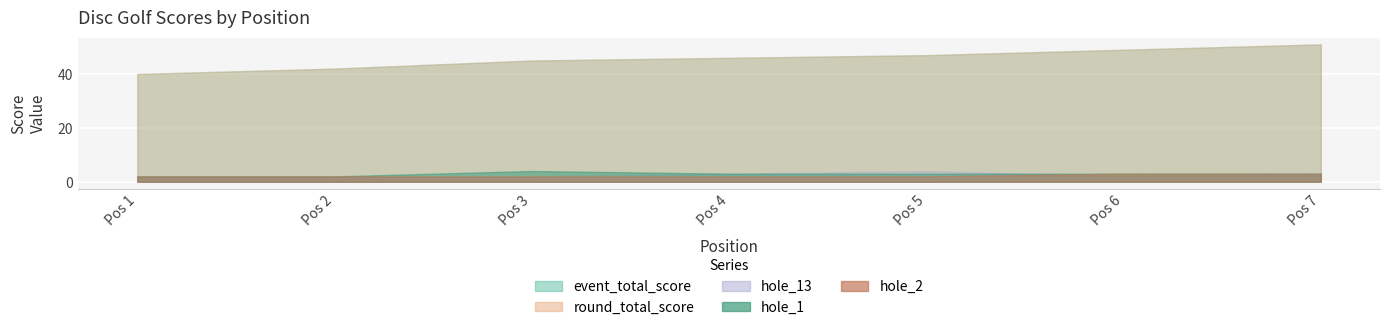

Is the value of event_total_score at 5 greater than the value of round_total_score at 2?

Yes